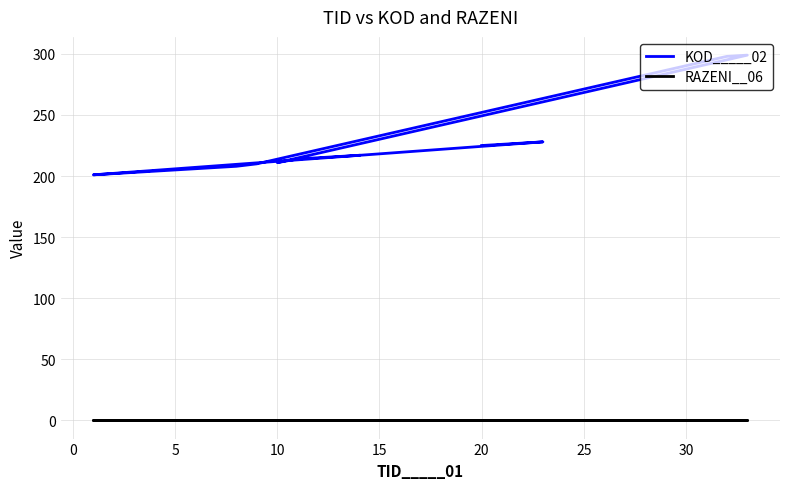

Does the chart have visible grid lines?

Yes